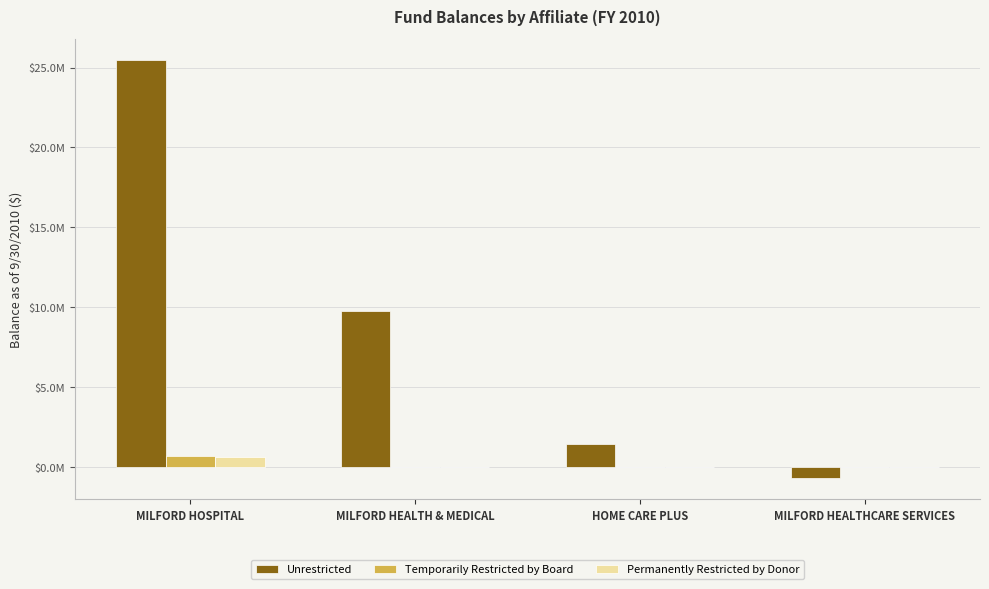

What is the average value of the Unrestricted series?

8983618